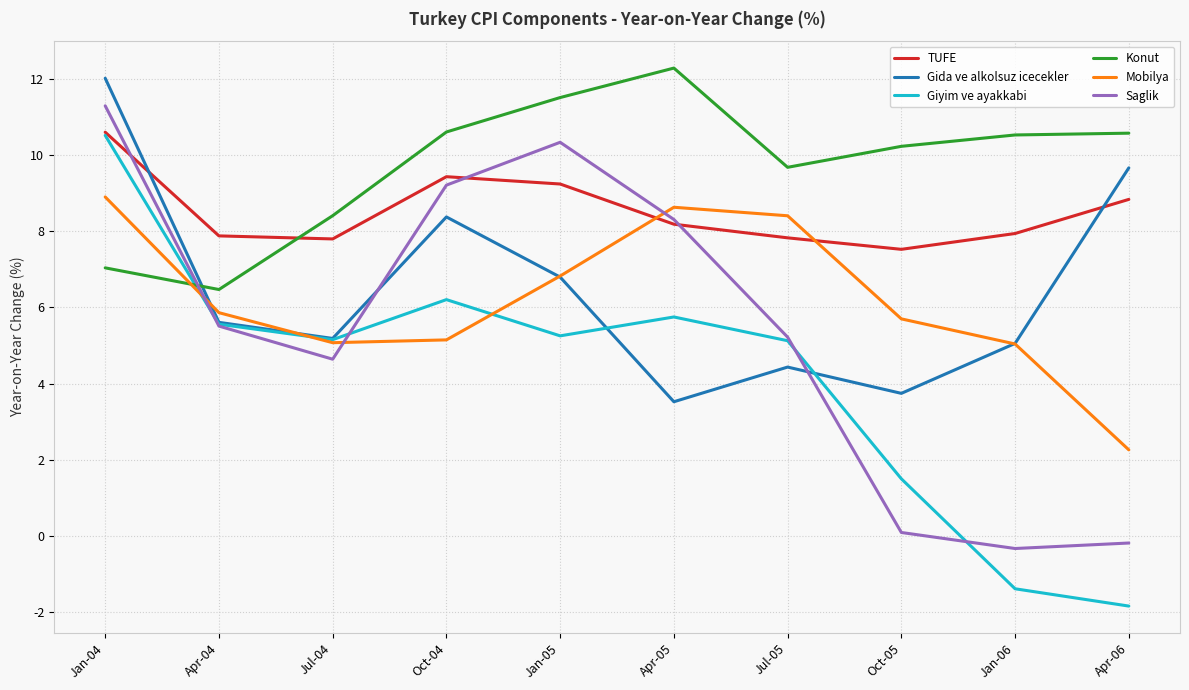

What is the difference between the highest and lowest values at Jul-05?

5.2